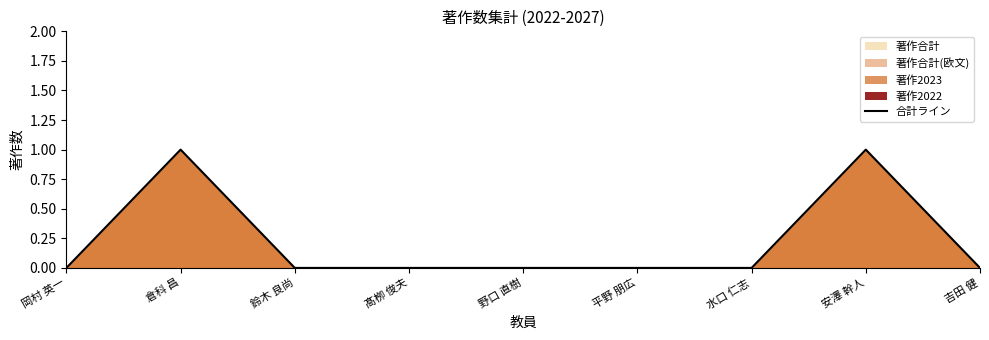

List the labels in order of value, largest first.

倉科 昌, 安澤 幹人, 岡村 英一, 鈴木 良尚, 髙栁 俊夫, 野口 直樹, 平野 朋広, 水口 仁志, 吉田 健